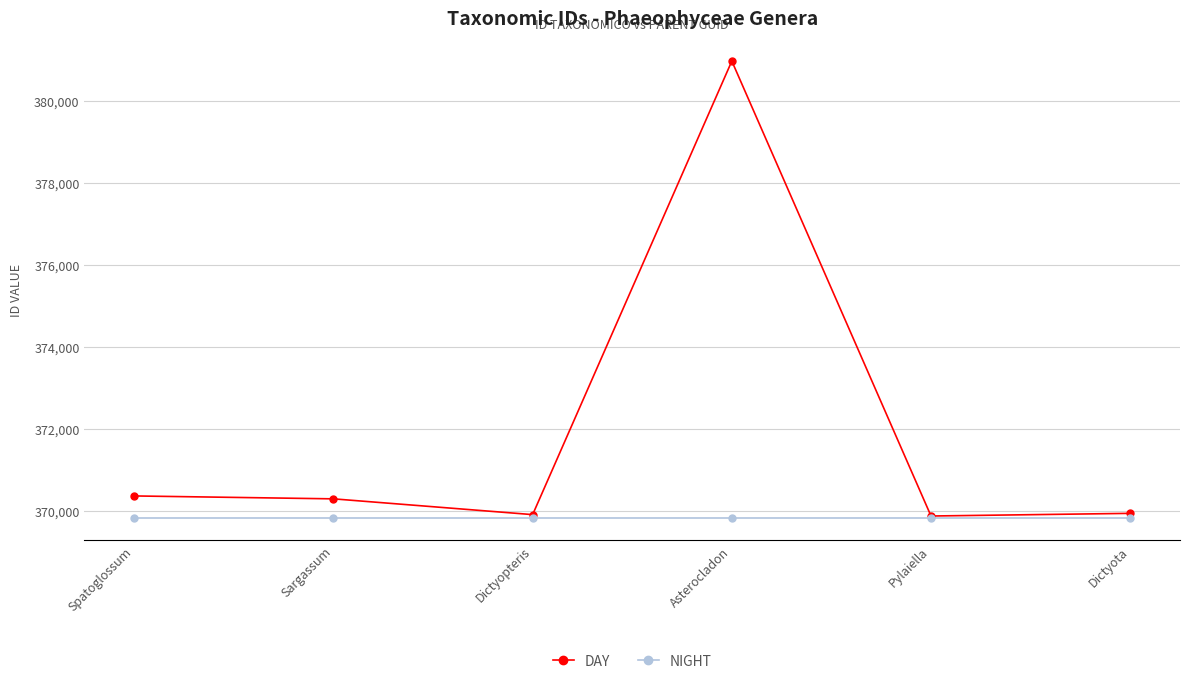

What position from the left is Pylaiella?

5